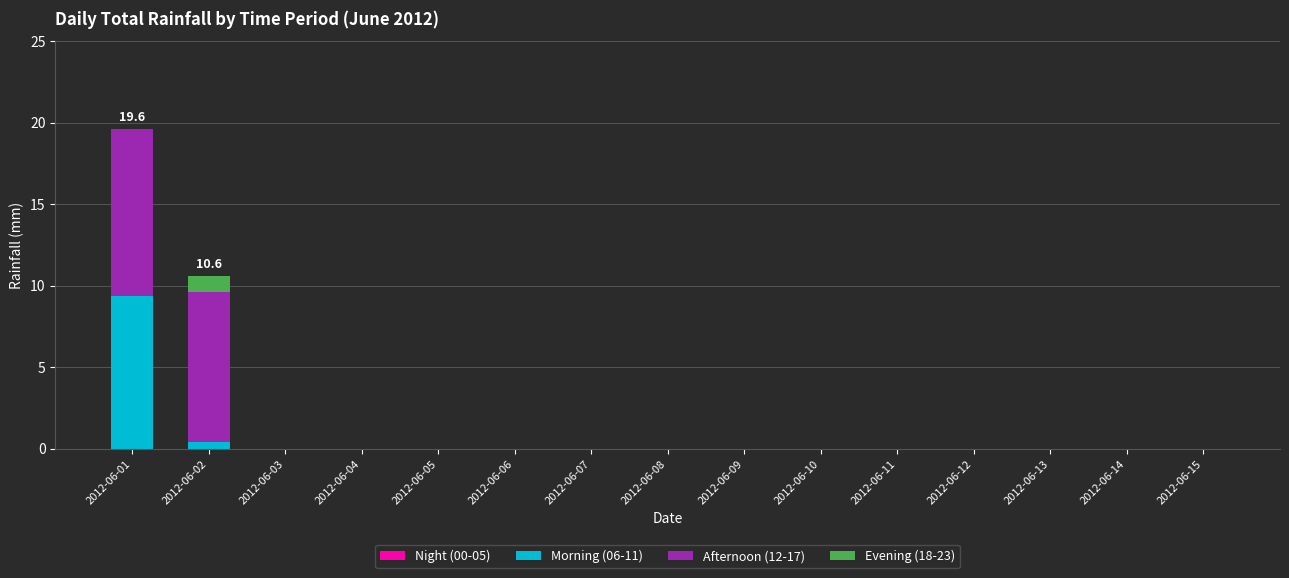

At which category is the sum across all series the highest?

2012-06-01